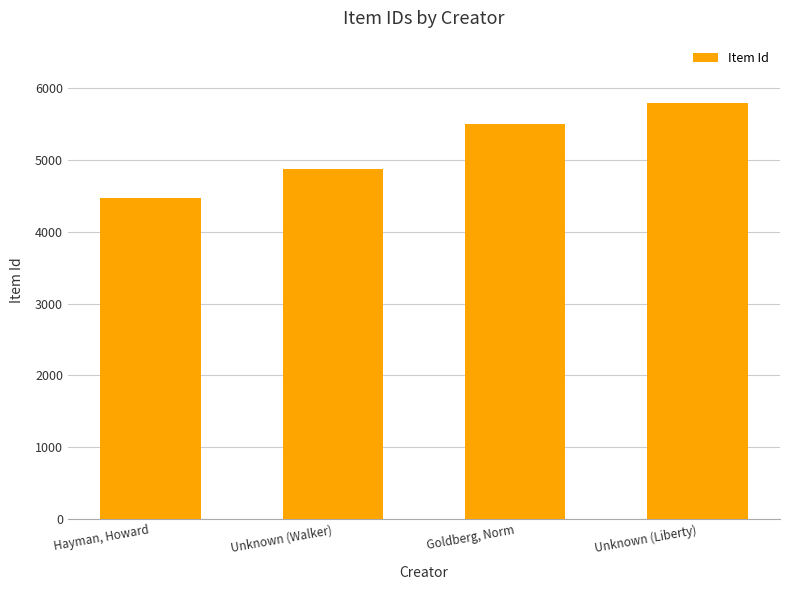

The value at Hayman, Howard is 6472. True or false?

False